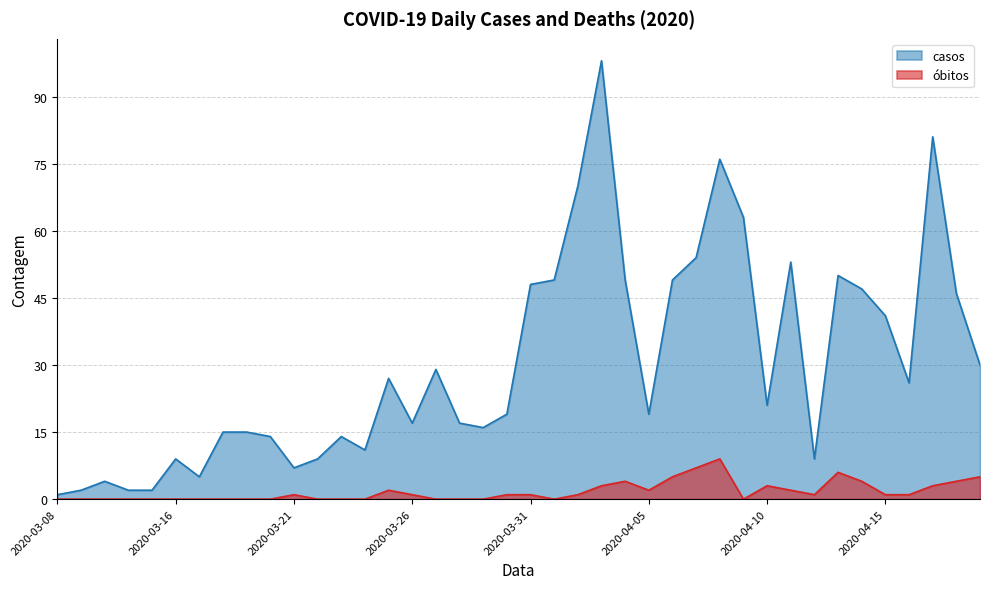

Count the obitos values in the range 0 to 3.

32